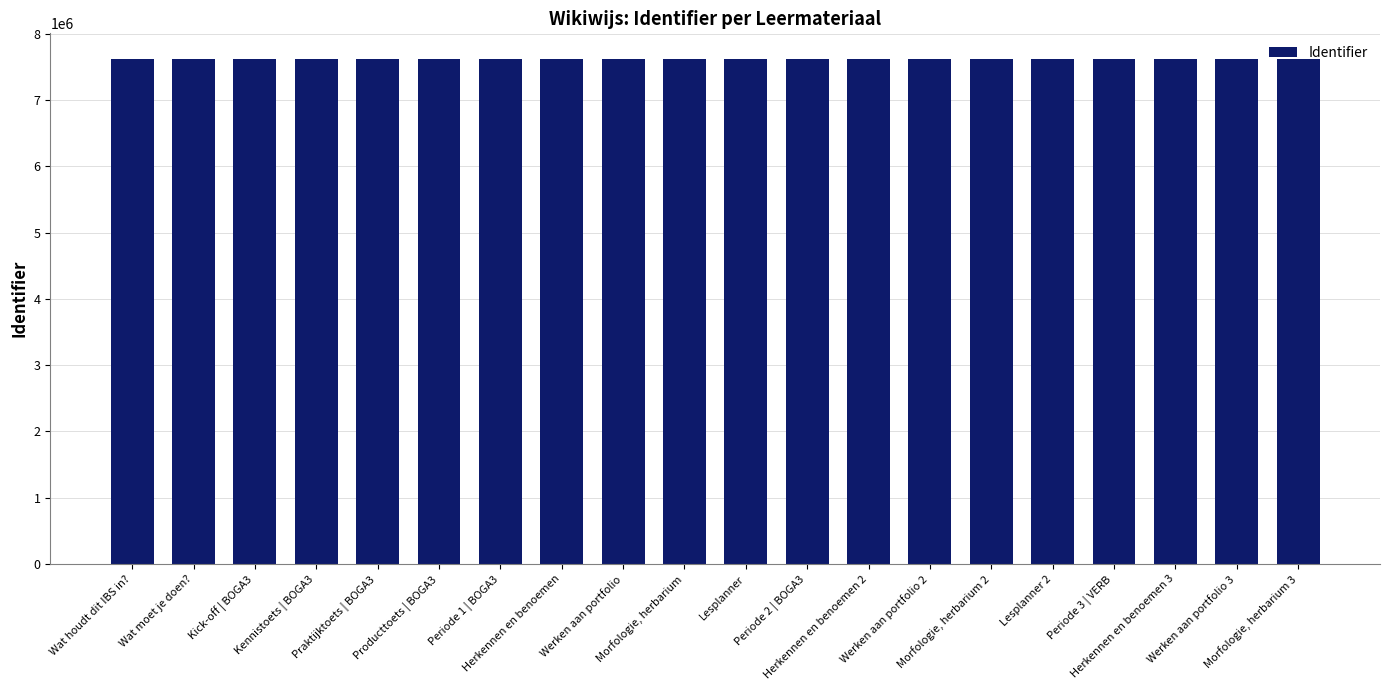

What is the smallest value displayed?

7625205